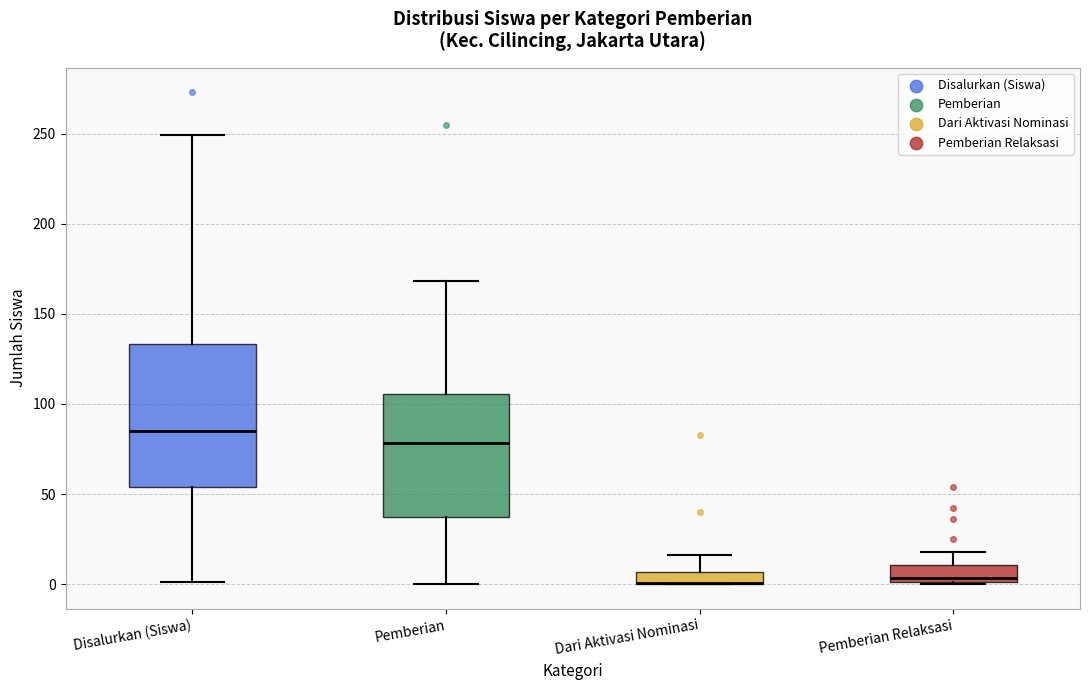

Comparing the boxes themselves (not the whiskers), which one is the tallest?

Disalurkan (Siswa)